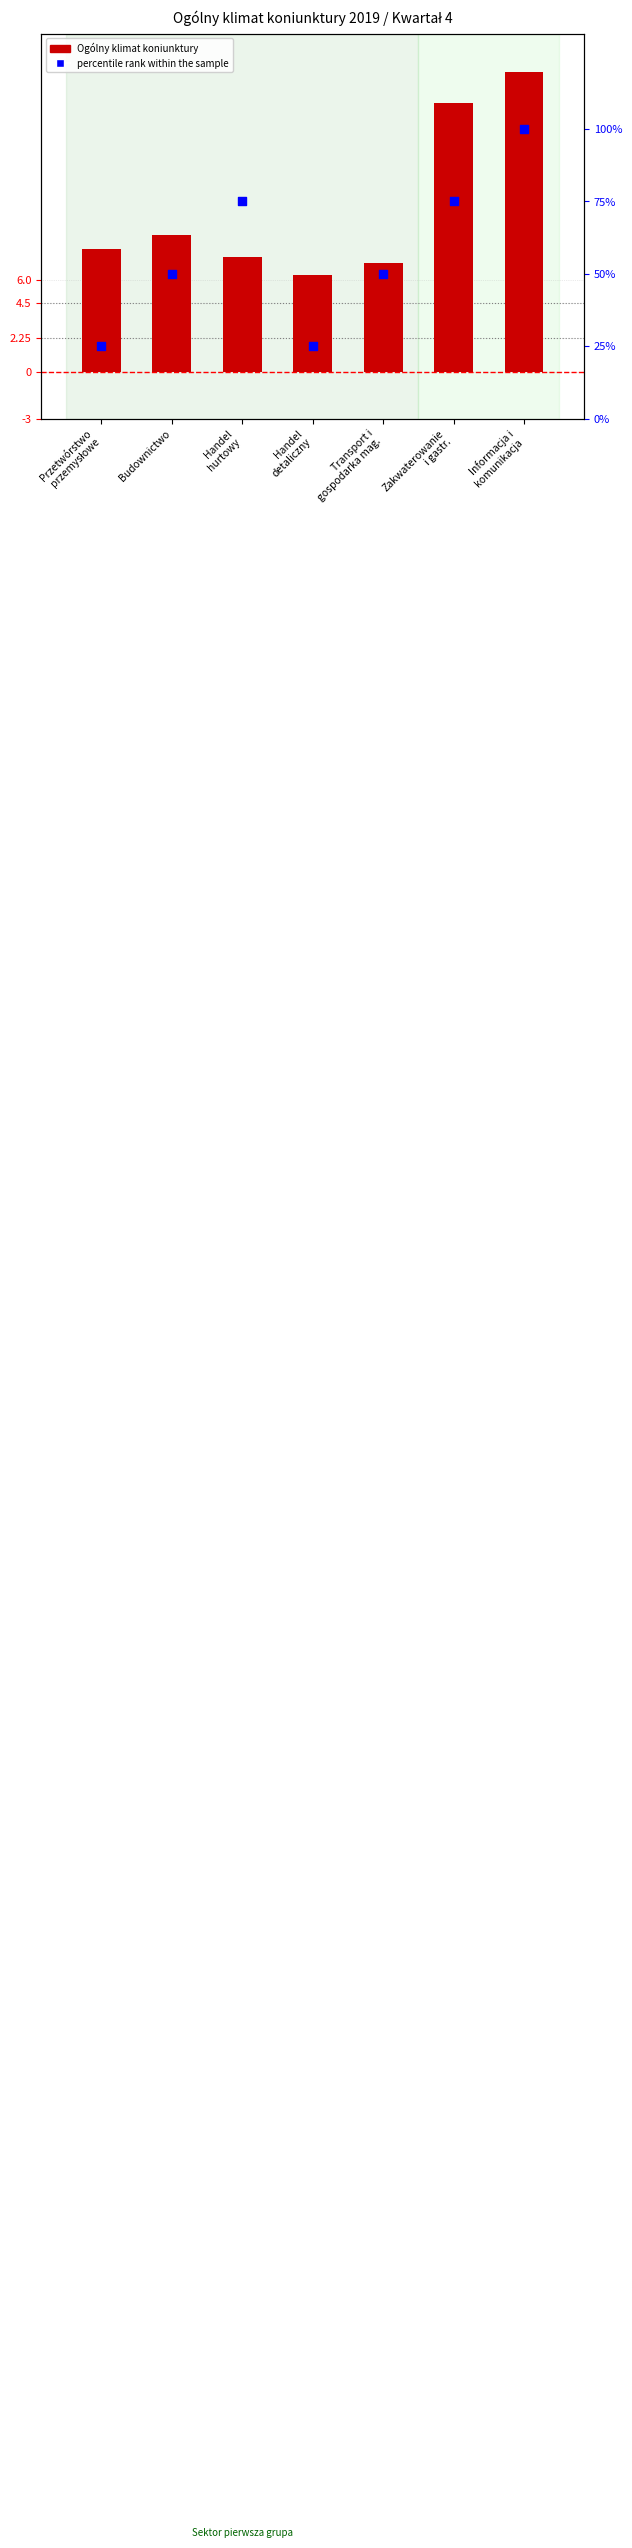

What is the total value across all series at Przetwórstwo
przemysłowe?

33.0